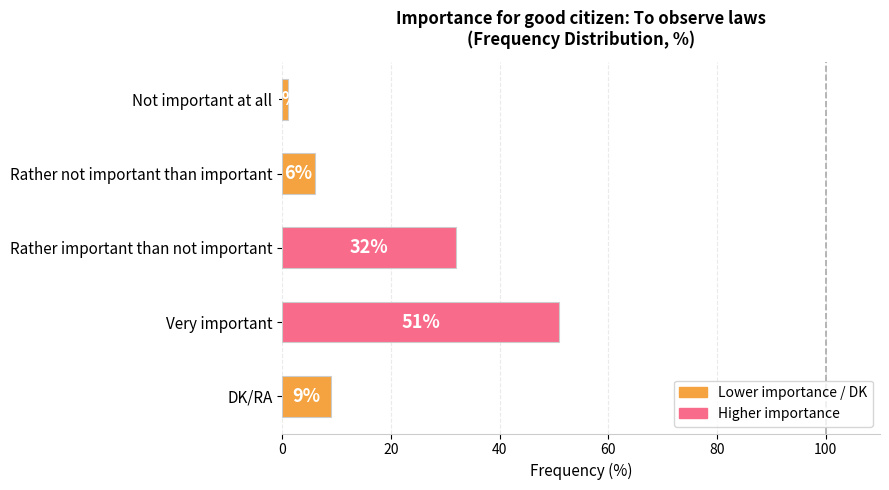

List the labels in order of value, largest first.

Very important, Rather important than not important, DK/RA, Rather not important than important, Not important at all